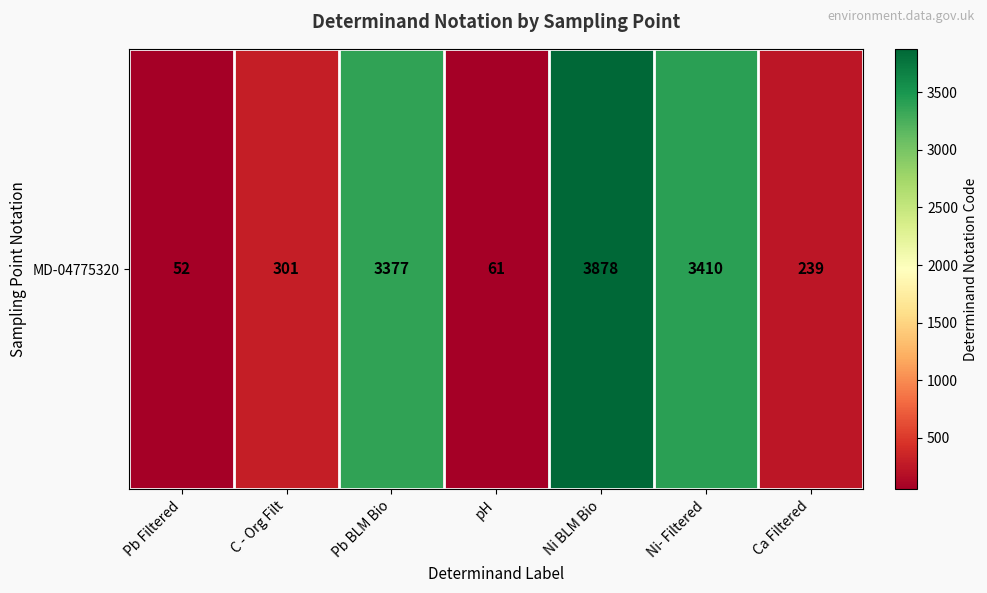

At which label is the value closest to 1965?

Pb BLM Bio